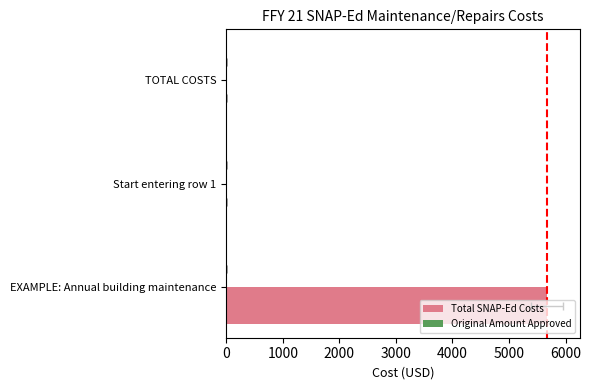

Is it true that Original Amount Approved equals 0.6 at 1000?

False